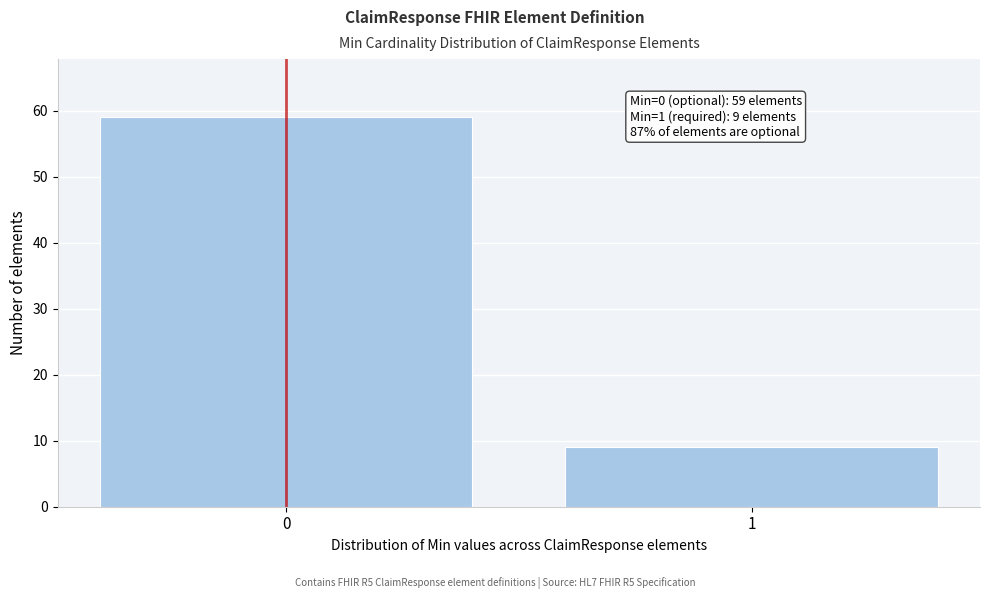

Reading left to right, what are all the values shown in this chart?

0=59	1=9